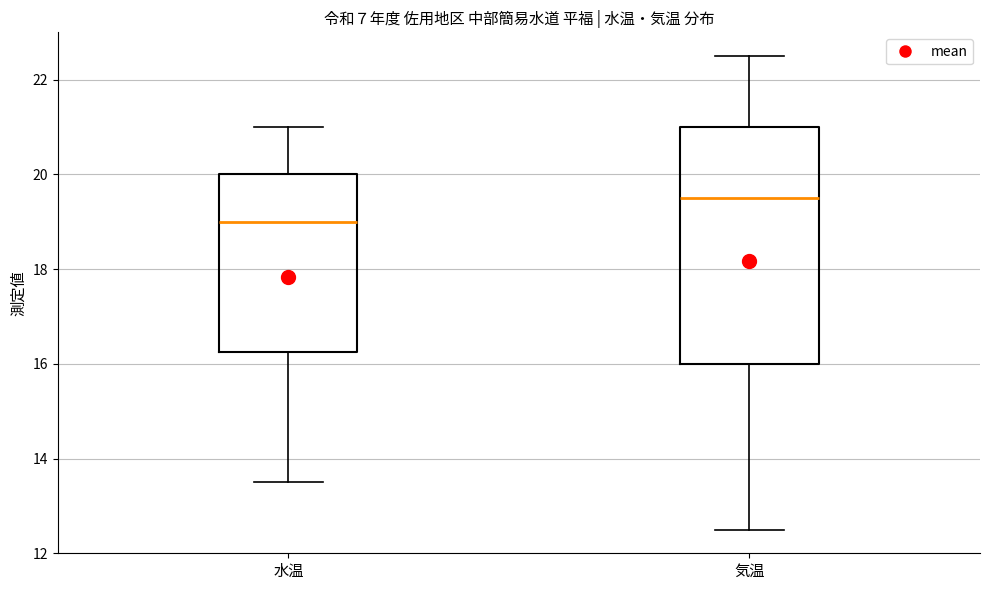

Where is the upper edge of the box for 水温 on the y-axis? The values are not printed on the chart, so give them approximately, as read against the axis.

20.0